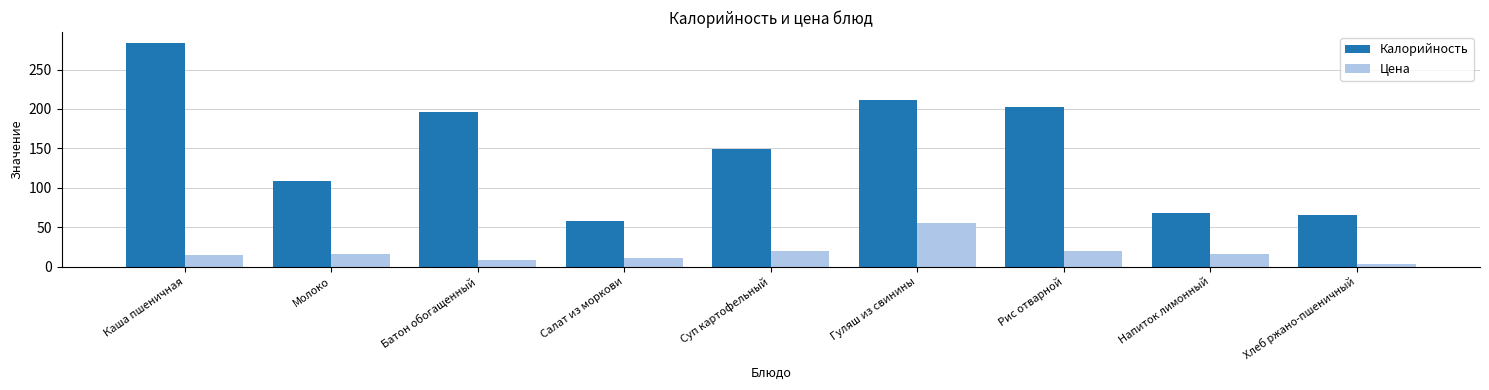

What is the maximum value shown in the chart?

283.5